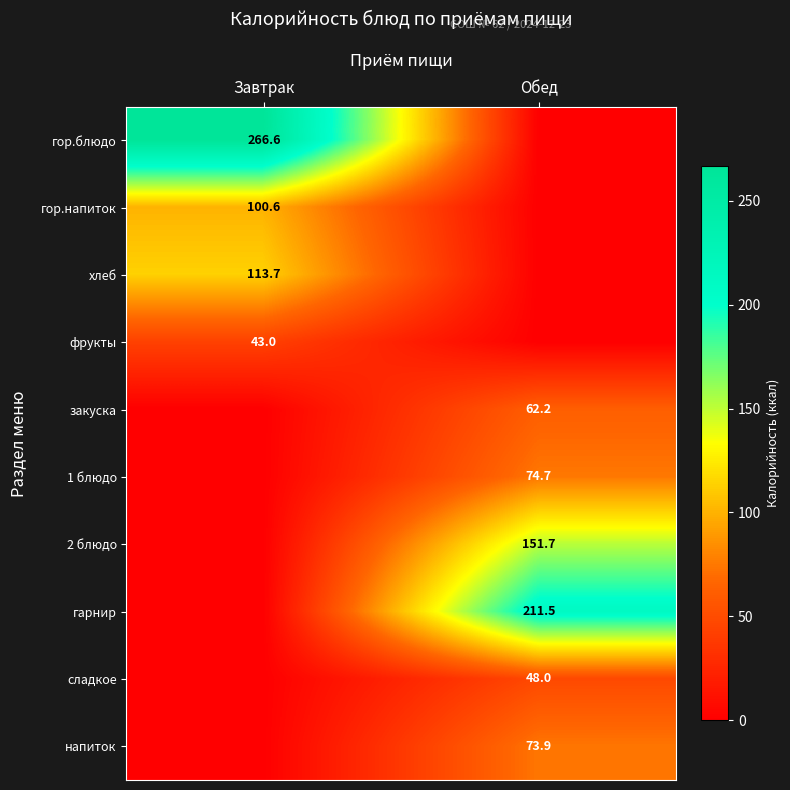

Is the value of сладкое at Обед greater than the value of напиток at Обед?

No